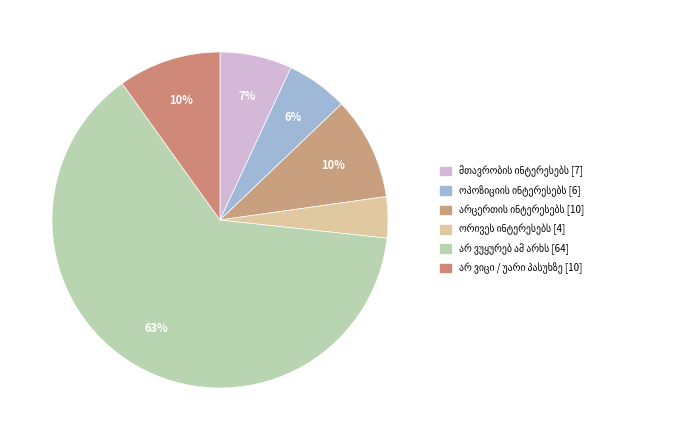

To the nearest percent, what is the average slice percentage?

17%